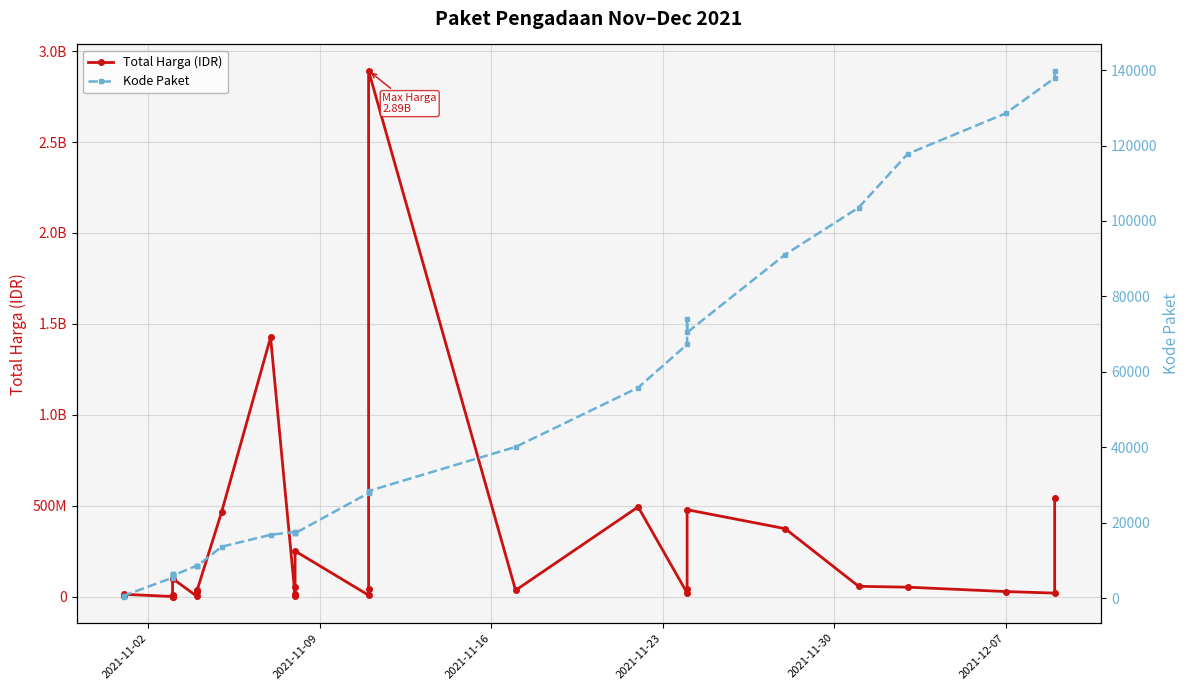

True or false: Kode Paket and Total Harga (IDR) intersect in this chart.

False